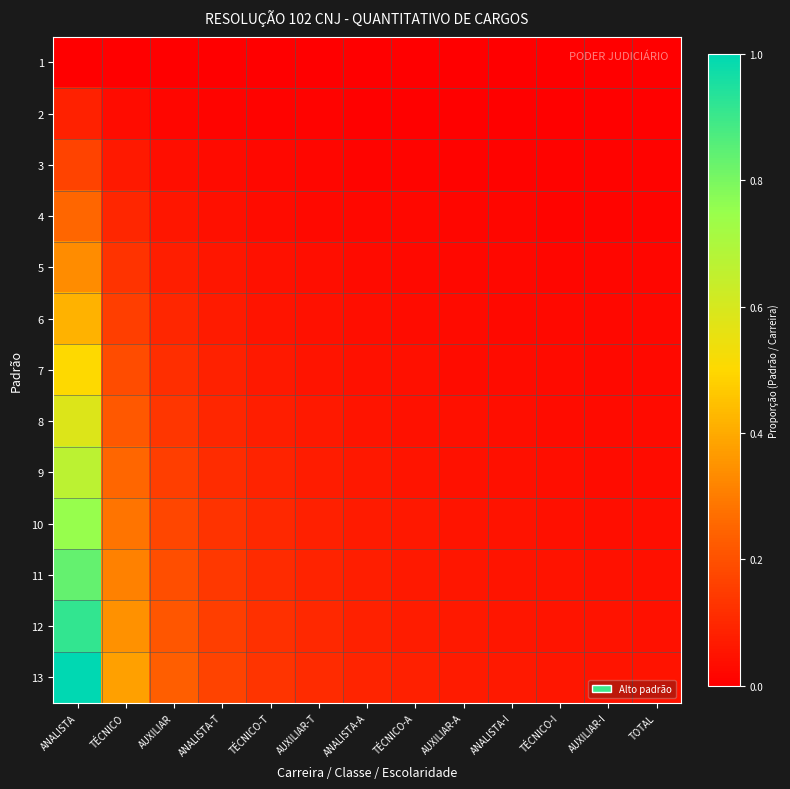

What is the maximum value shown in the chart?

1.0